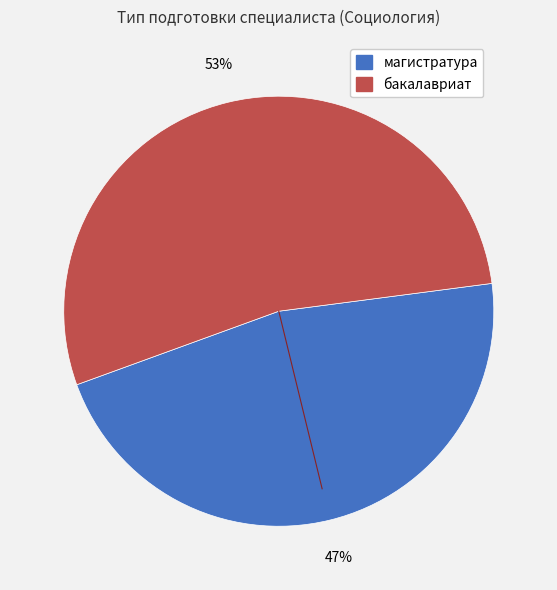

Which category accounts for the majority?

бакалавриат